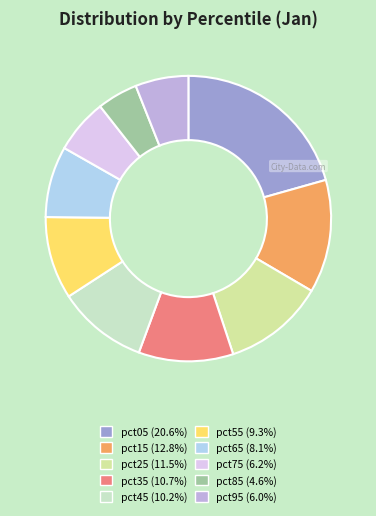

What is the largest slice in the pie chart?

pct05